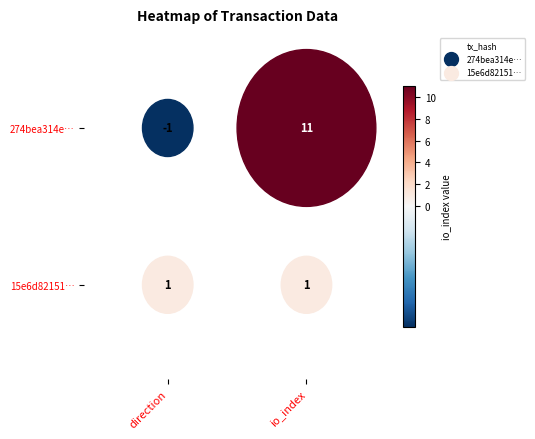

What is the total value across all series at 1?

12